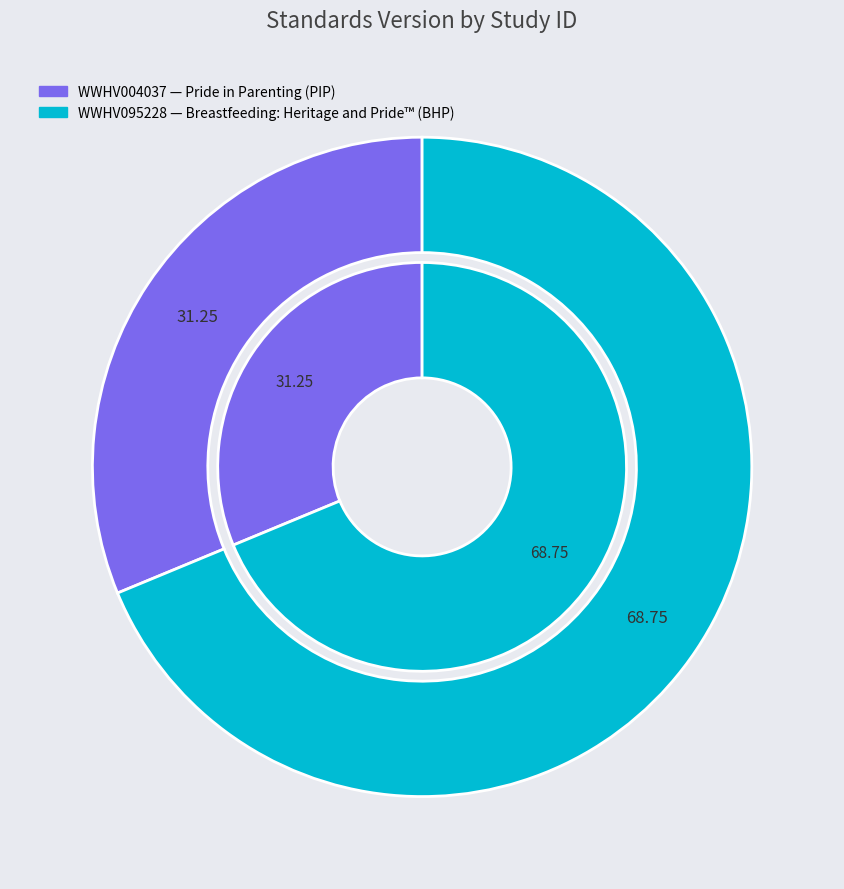

The WWHV004037 slice represents 31% of the pie. True or false?

True